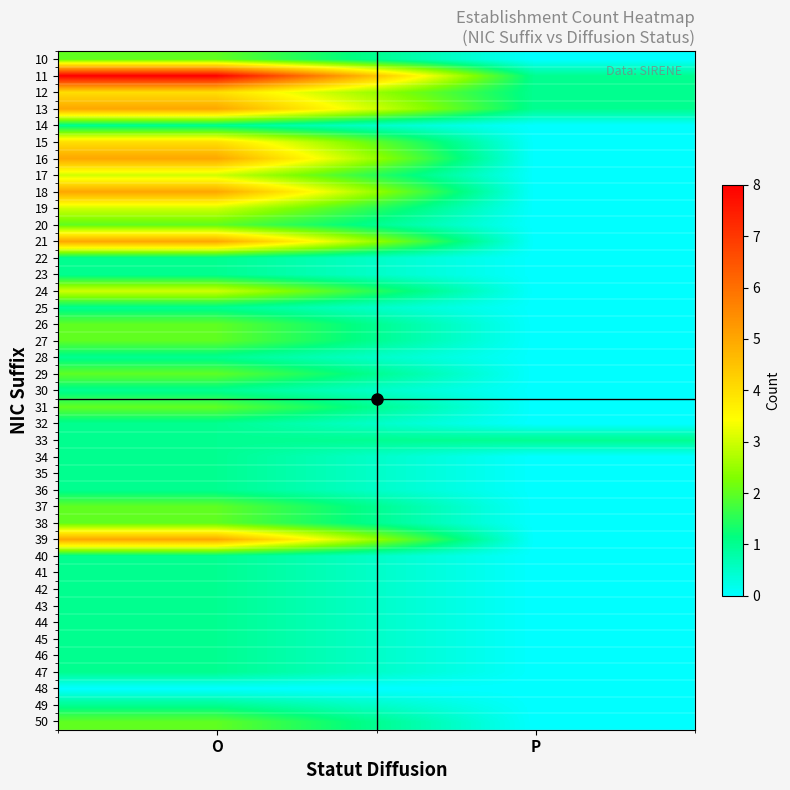

Which label corresponds to the largest value in the chart?

O